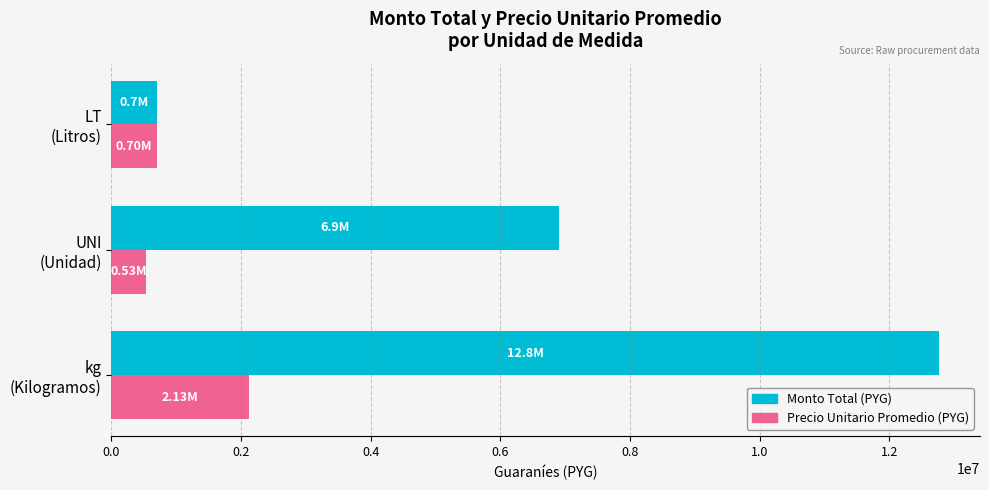

What is the difference between the maximum and second lowest values in the Monto Total (PYG) series?

5860000